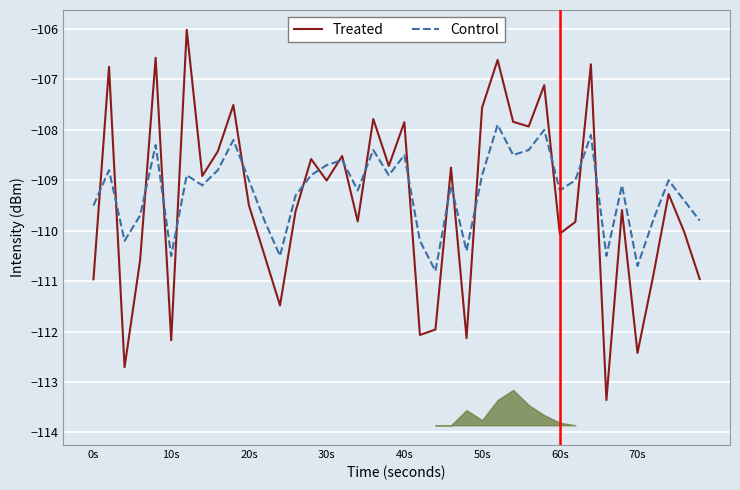

True or false: Control has more than 0 interior local peaks.

True